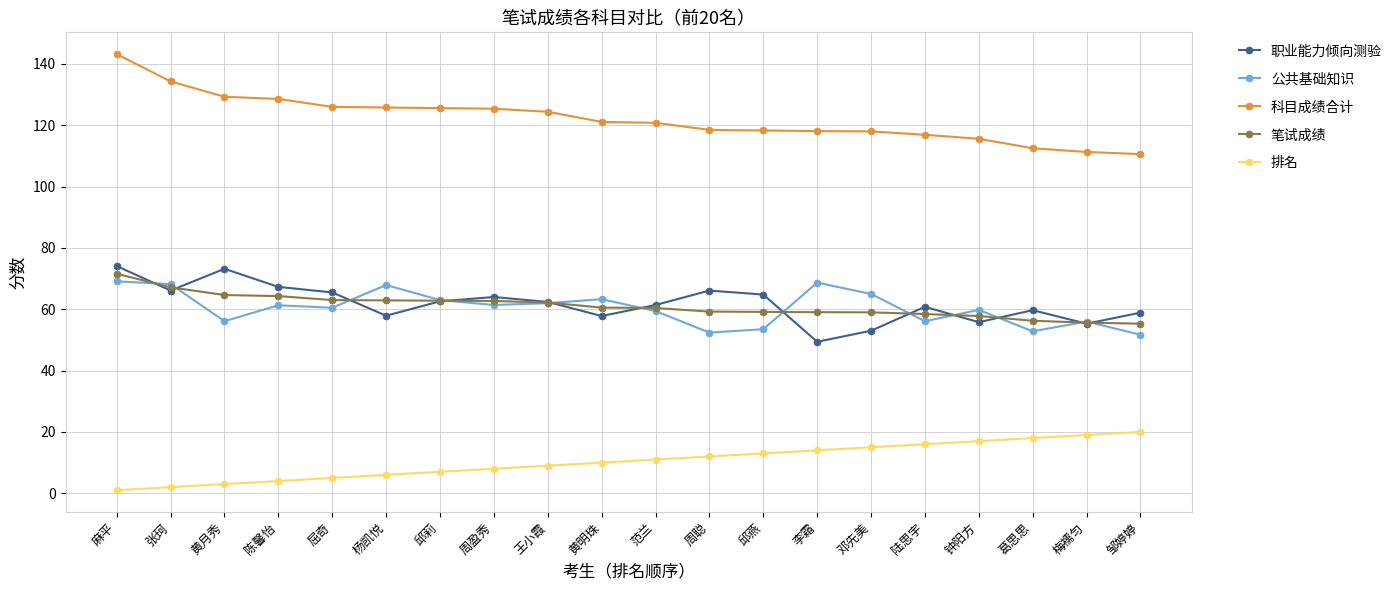

The 职业能力倾向测验 series shows 57.8 at 黄明珠. True or false?

True